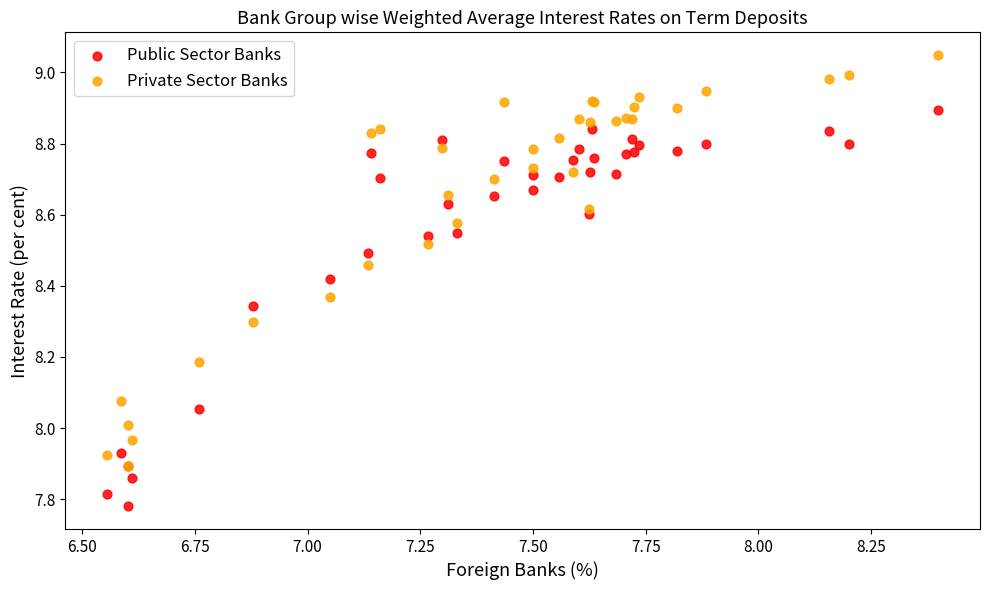

Which series reaches the maximum Y coordinate?

Private Sector Banks